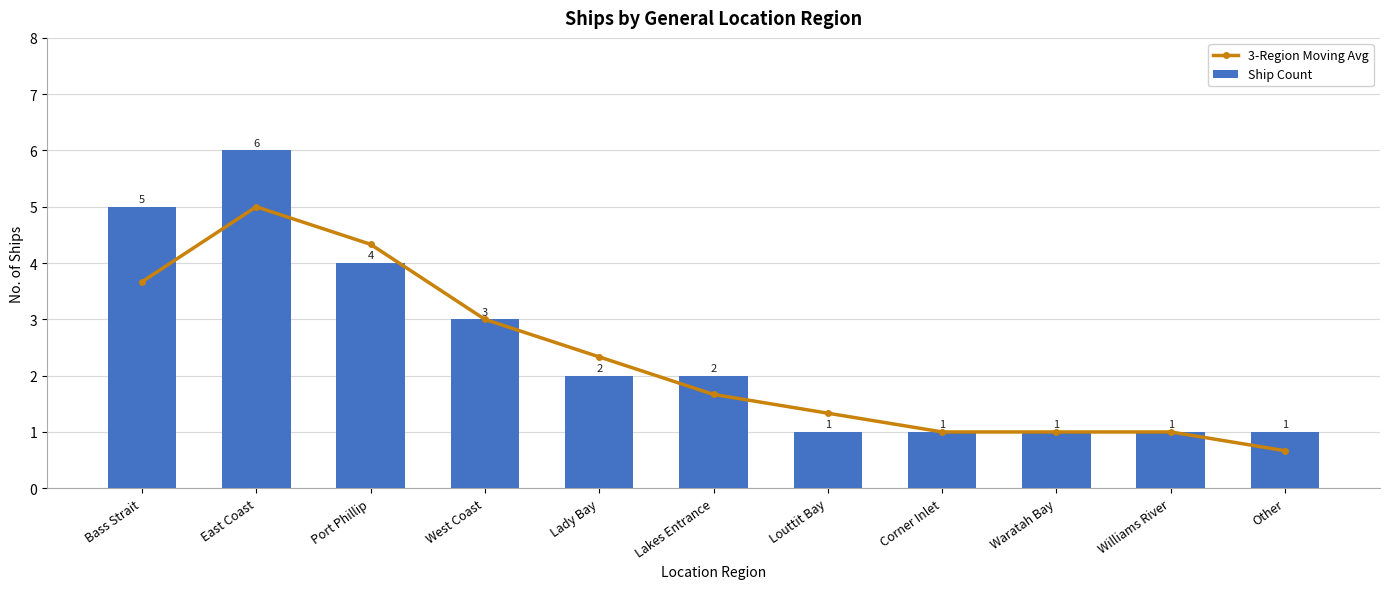

What position from the left is Other?

11